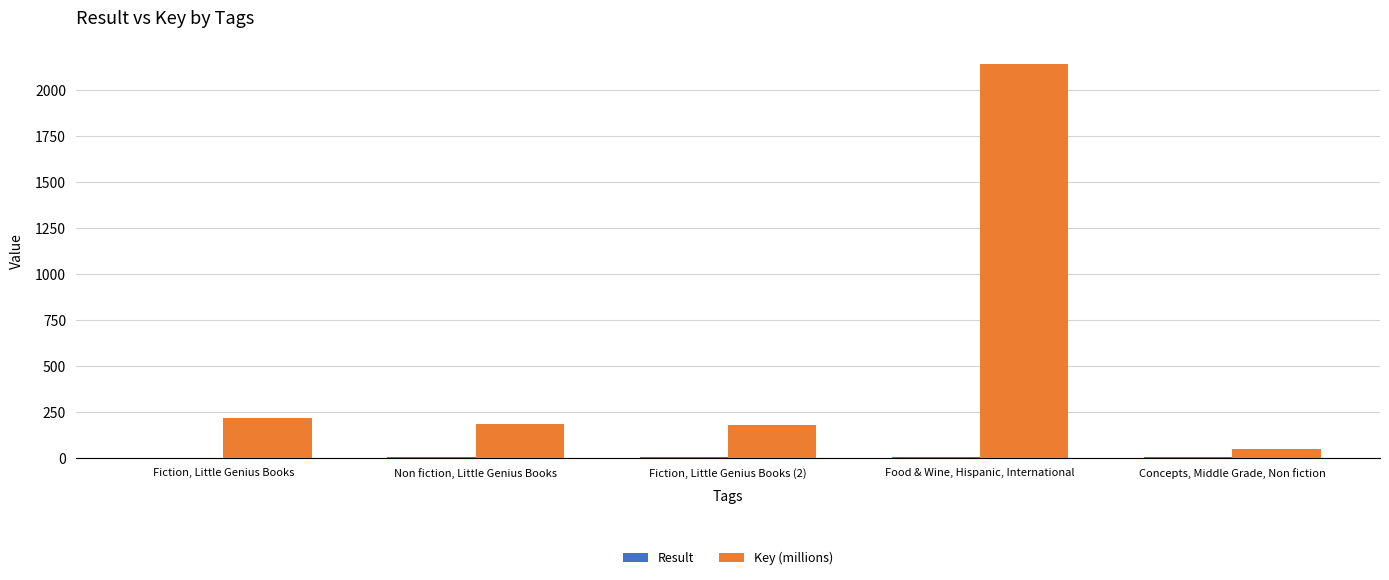

Which label corresponds to the largest value in the chart?

Food & Wine, Hispanic, International